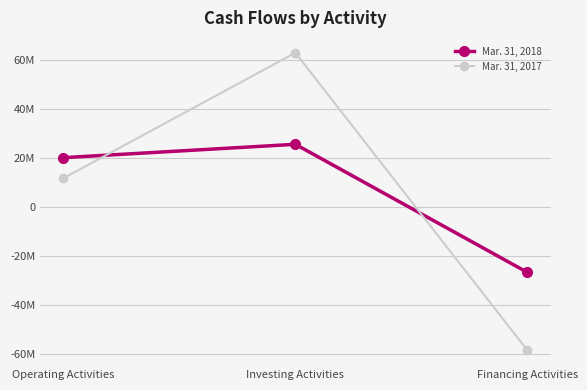

What is the label of the 3rd point from the right?

Operating Activities